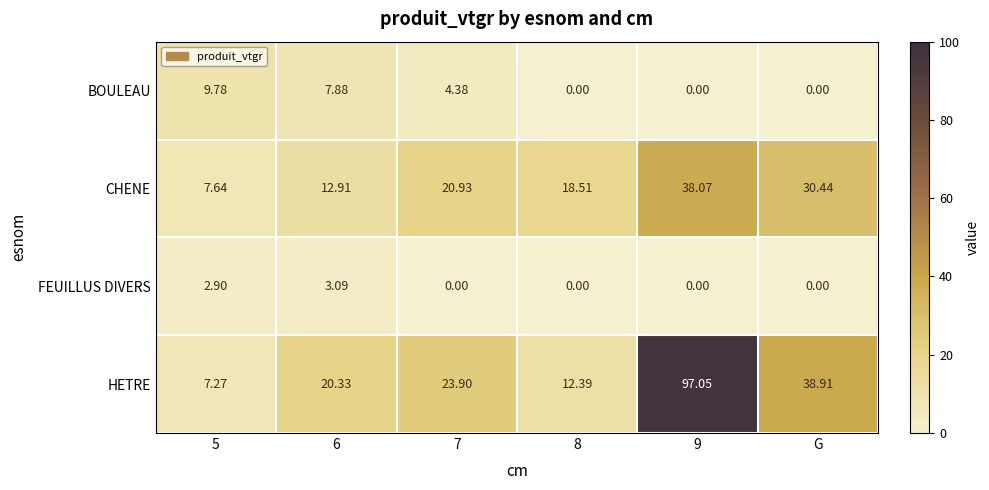

Which series changed the most between 5 and 8?

CHENE